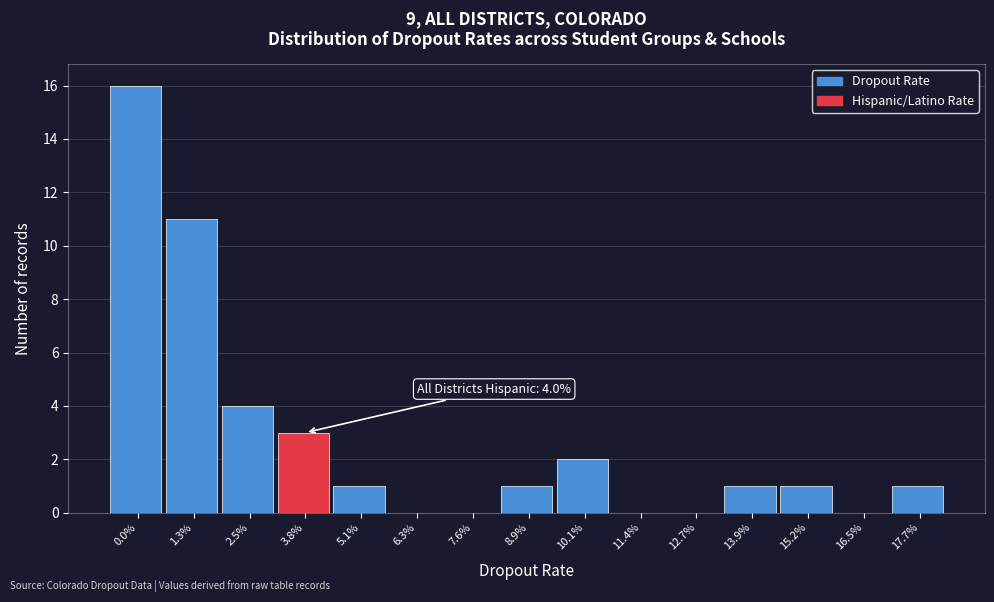

Reading right to left, extract all data points from this chart.

17.7%=1	16.5%=0	15.2%=1	13.9%=1	12.7%=0	11.4%=0	10.1%=2	8.9%=1	7.6%=0	6.3%=0	5.1%=1	3.8%=3	2.5%=4	1.3%=11	0.0%=16